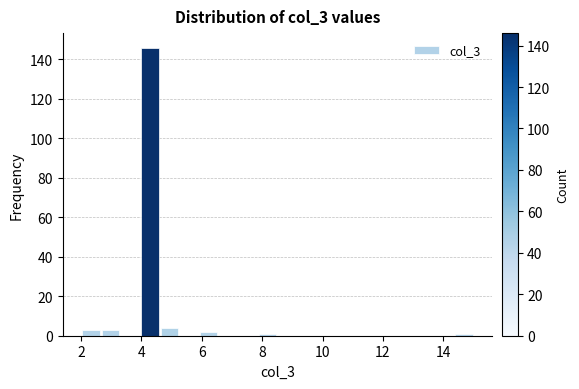

Read against the x-axis, roughly where is the centre of the tallest bar?

4.2